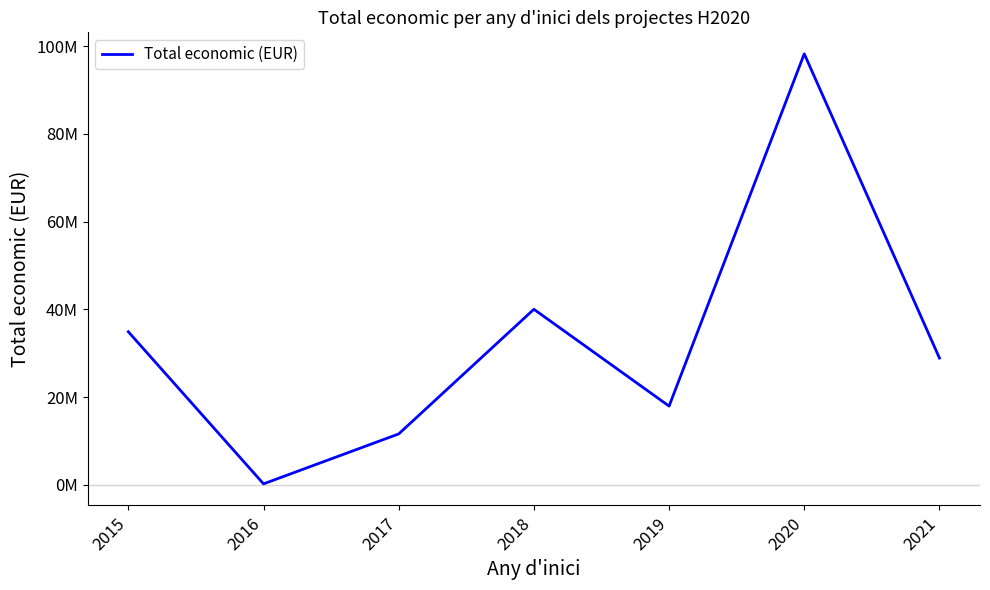

Approximately how many times larger is the value at 2021 compared to 2019?

1.6